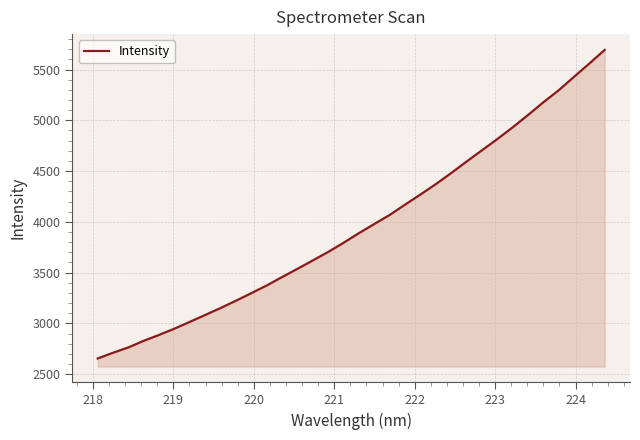

What is the smallest value displayed?

2654.0